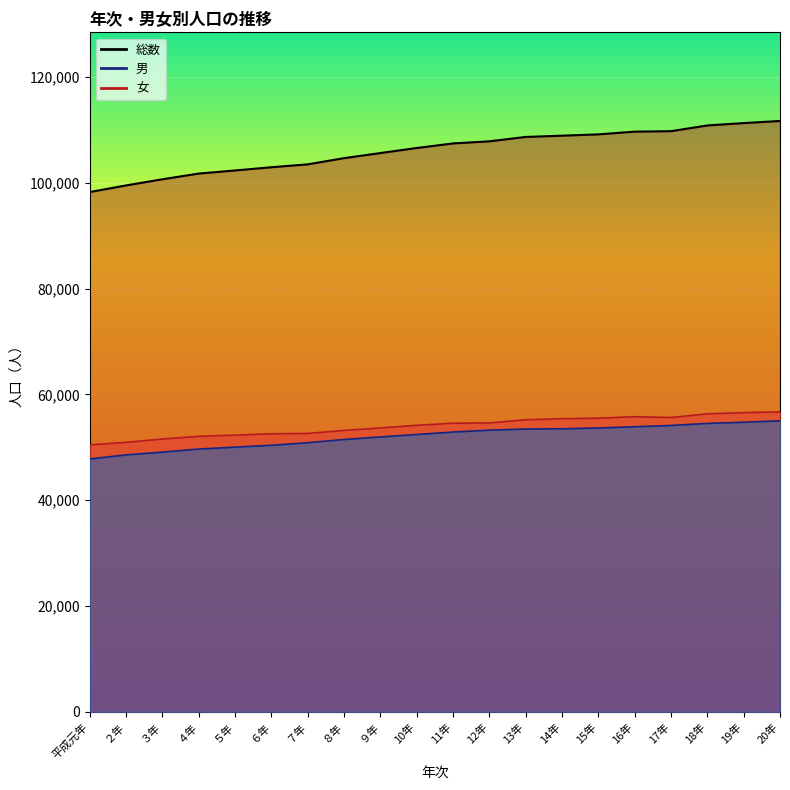

Rank the series by their maximum value, from lowest to highest.

男, 女, 総数